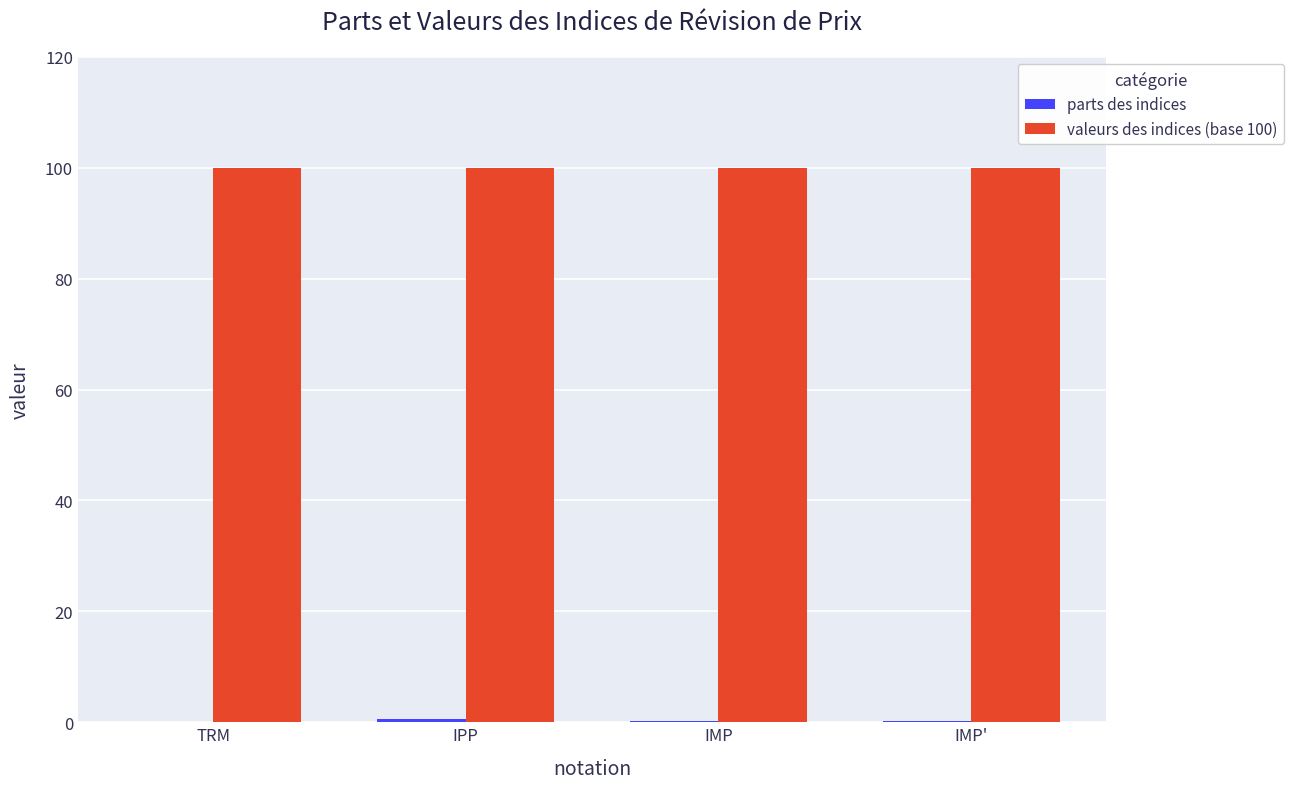

The value of valeurs des indices (base 100) at IMP' is 100.0. True or false?

True